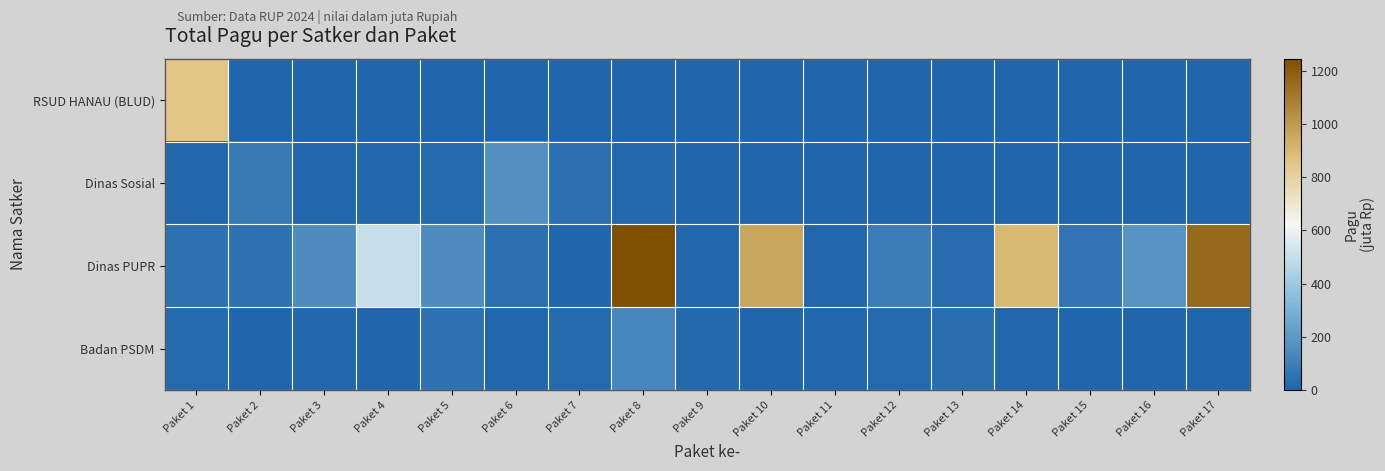

Which series changed the most between Paket 2 and Paket 10?

Dinas PUPR